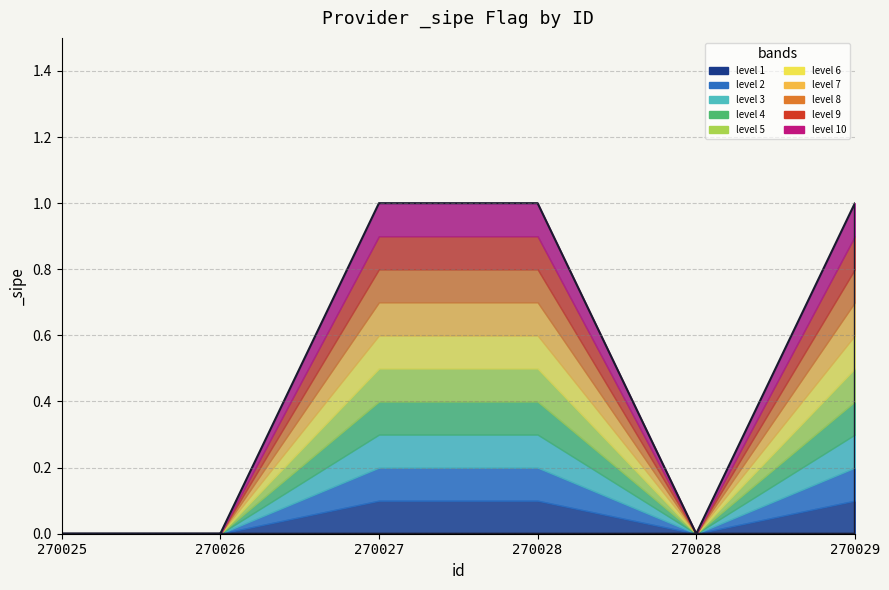

How many points are lower than both their immediate neighbors (excluding endpoints)?

1